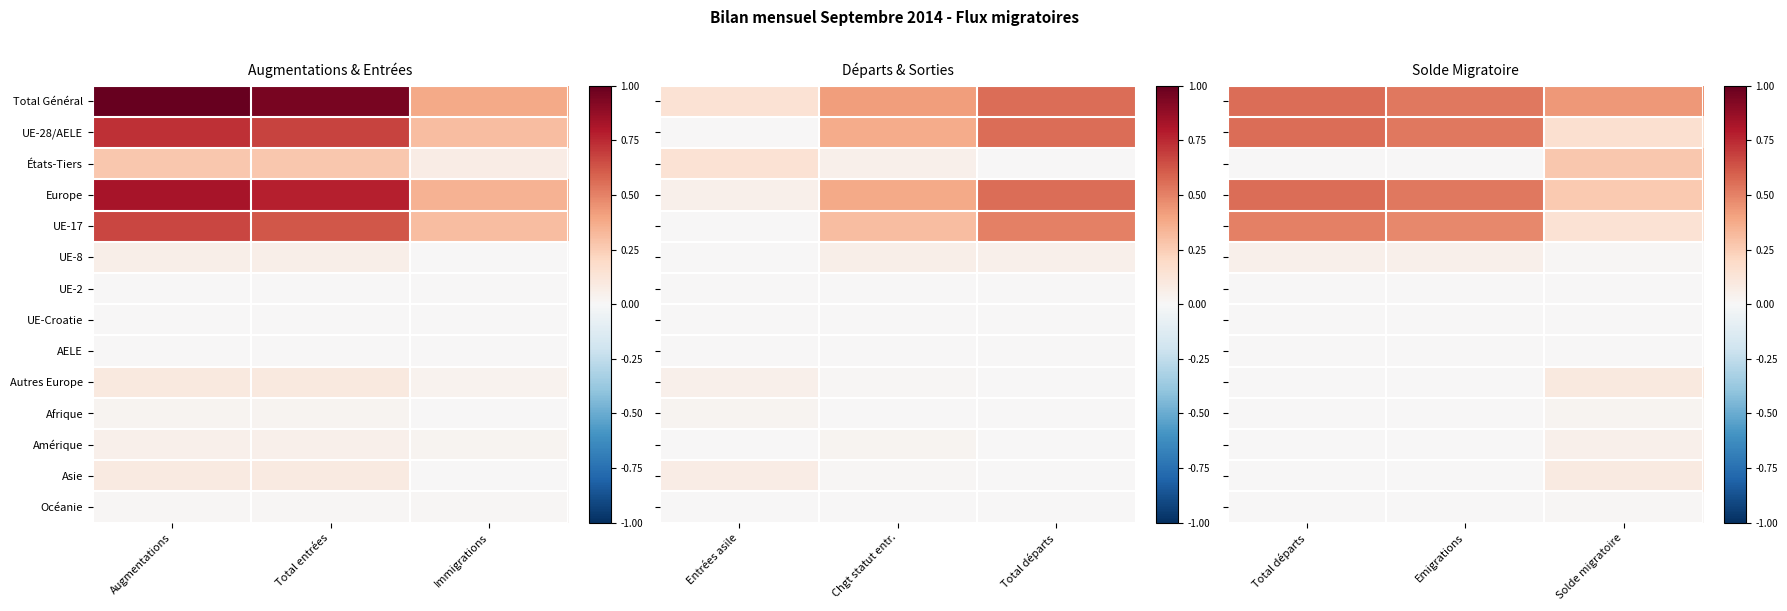

At which category is the sum across all series the highest?

Total départs